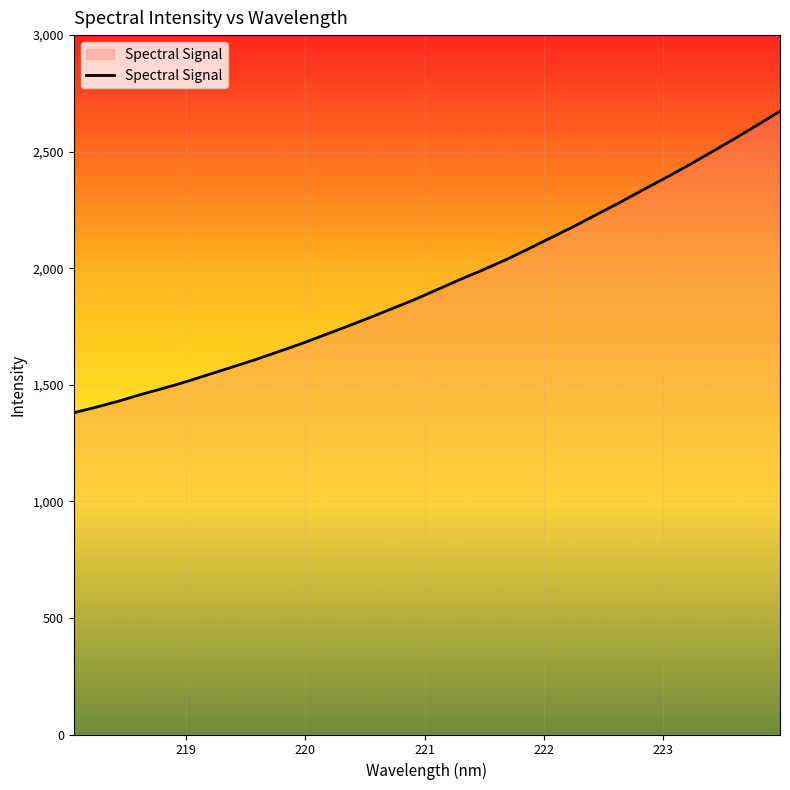

Reading right to left, what are all the values shown in this chart?

2673.5	2613.9	2555.4	2498.9	2443.0	2389.2	2337.4	2284.1	2233.2	2182.4	2134.0	2085.6	2038.5	1995.0	1953.8	1910.7	1867.7	1828.2	1789.0	1750.7	1713.8	1677.1	1643.0	1609.1	1577.7	1546.6	1515.6	1486.8	1460.0	1430.8	1404.5	1380.2